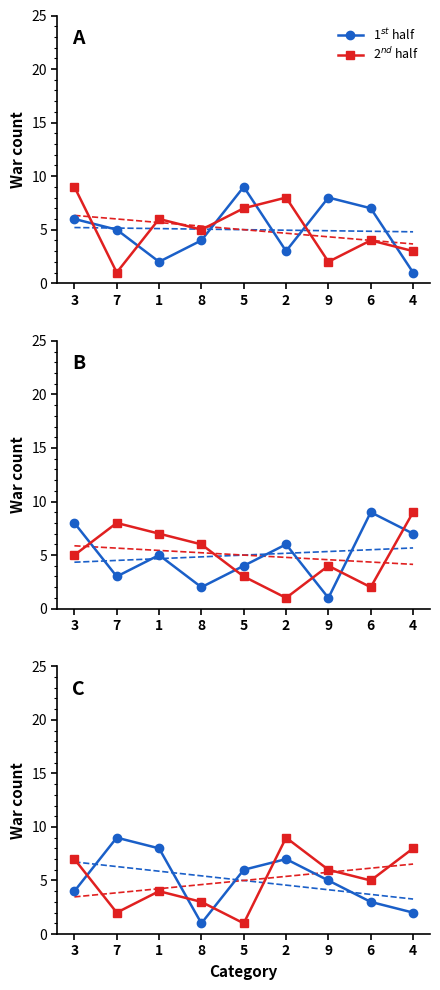

What is the difference between the highest and lowest values at 4?

6